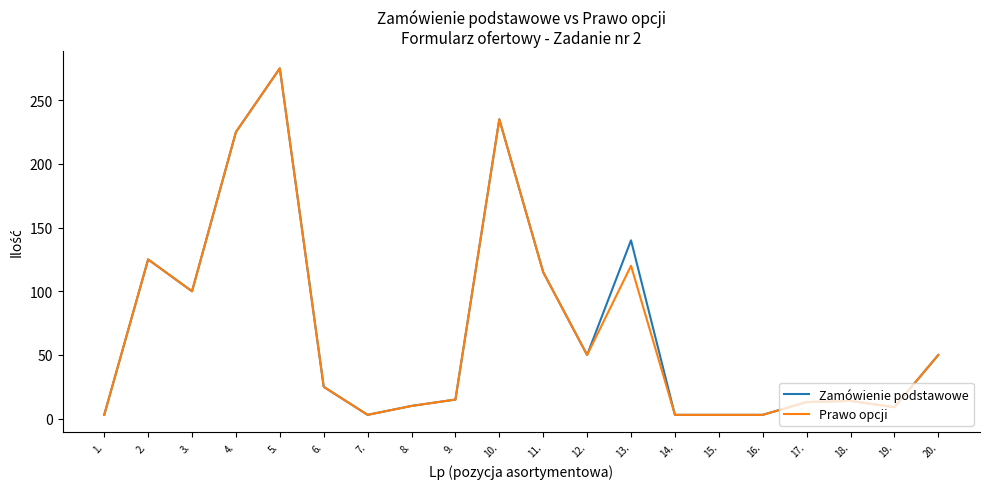

What is the total value across all series at 18.?

28